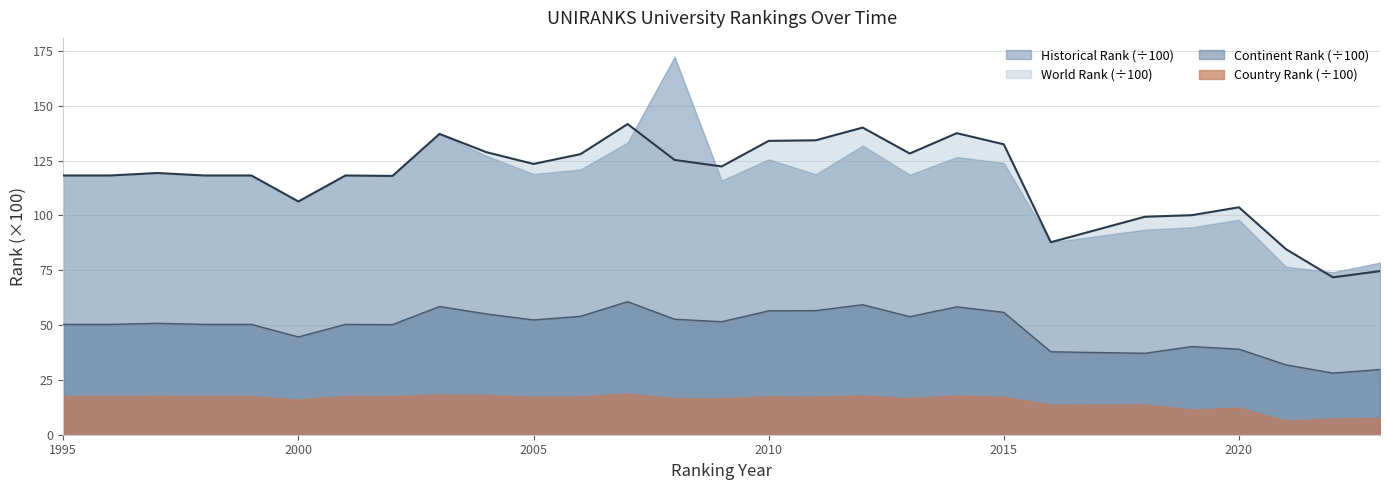

List the labels in order of world rank value, smallest first.

2022, 2023, 2021, 2016, 2018, 2019, 2020, 2000, 2002, 1995, 1996, 1998, 1999, 2001, 1997, 2009, 2005, 2008, 2006, 2013, 2004, 2015, 2010, 2011, 2003, 2014, 2012, 2007